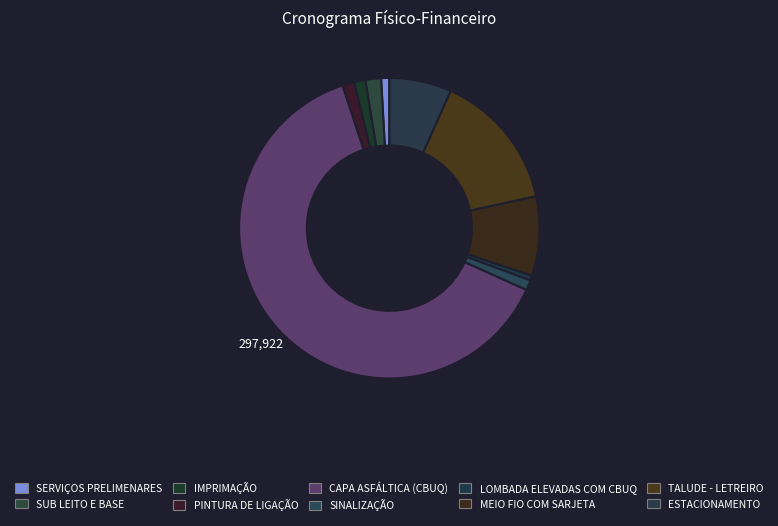

What is the majority slice?

CAPA ASFÁLTICA (CBUQ)